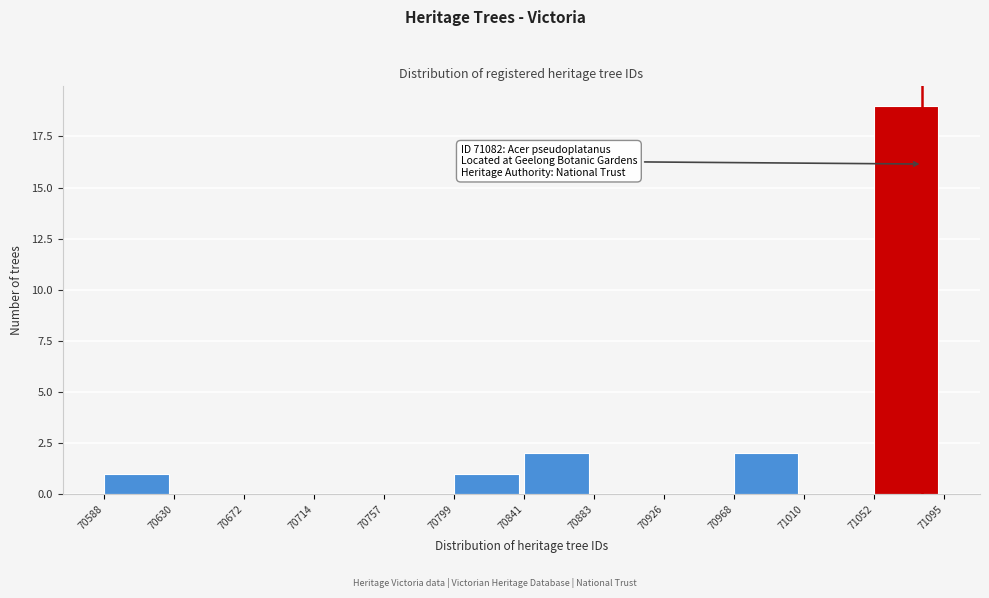

Which range on the x-axis has the tallest bar?

71052 to 71095